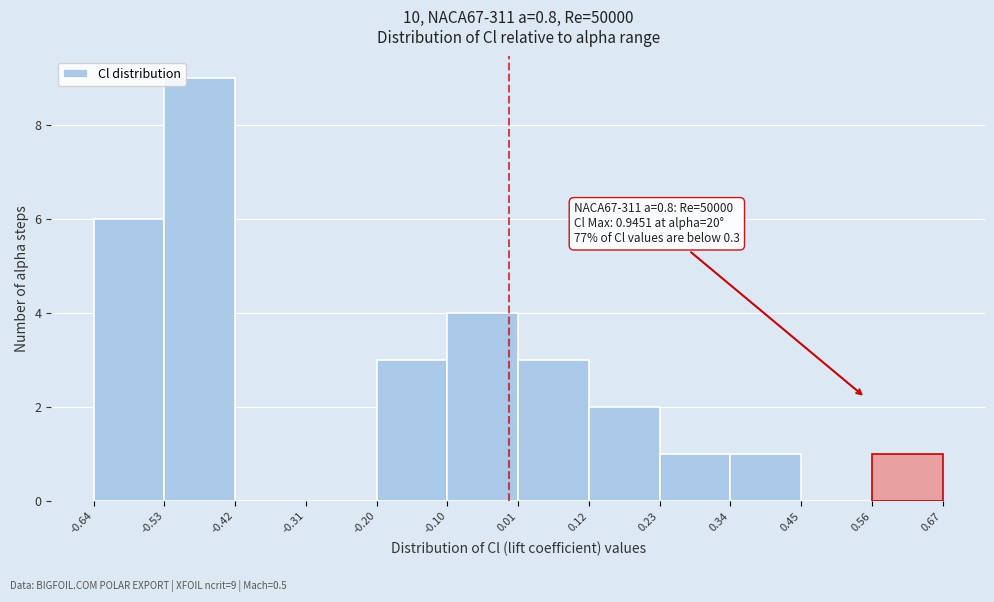

Over which range of the x-axis is the bar tallest?

-0.53 to -0.42